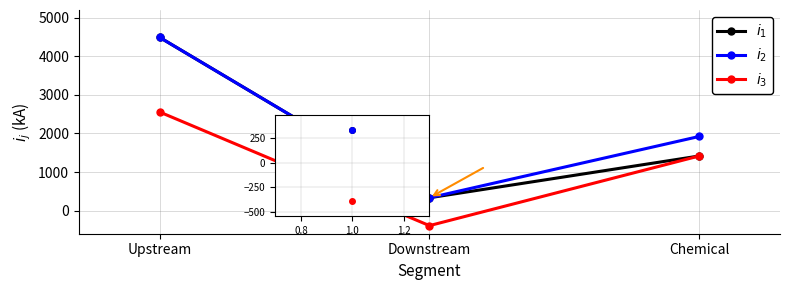

What is the minimum value shown in the chart?

-390